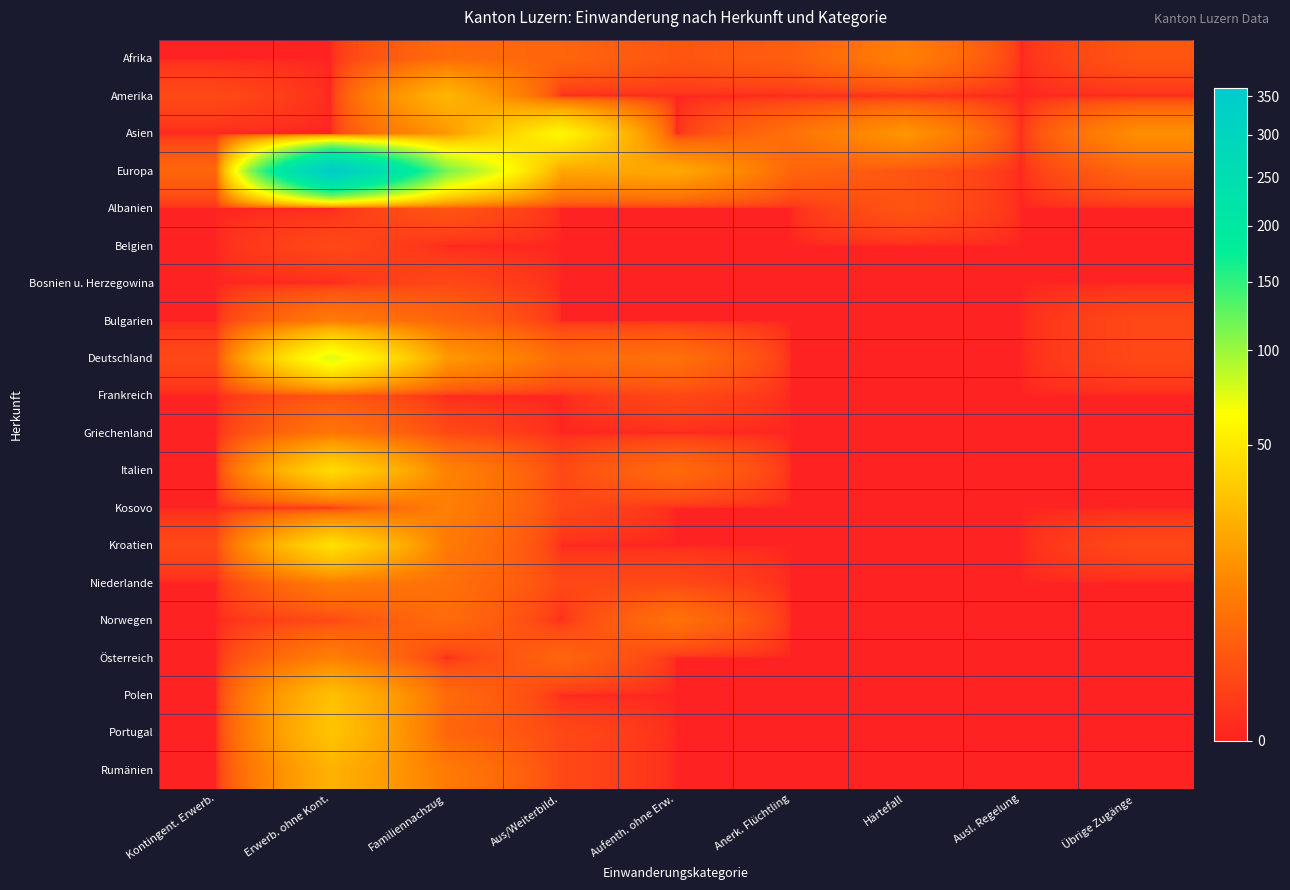

What is the spread (max minus min) of values at Familiennachzug?

116